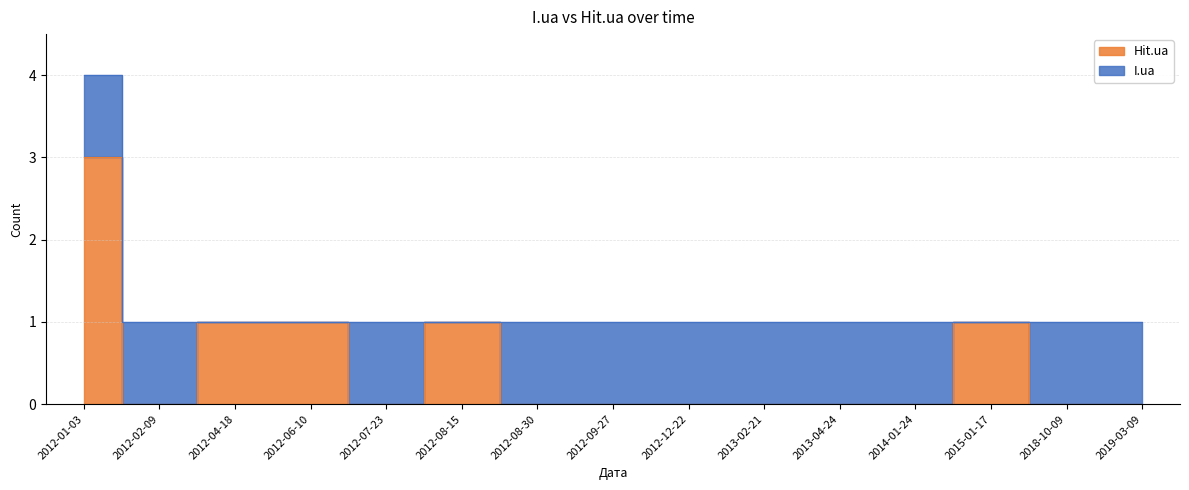

Where is the first local minimum?

2012-02-09